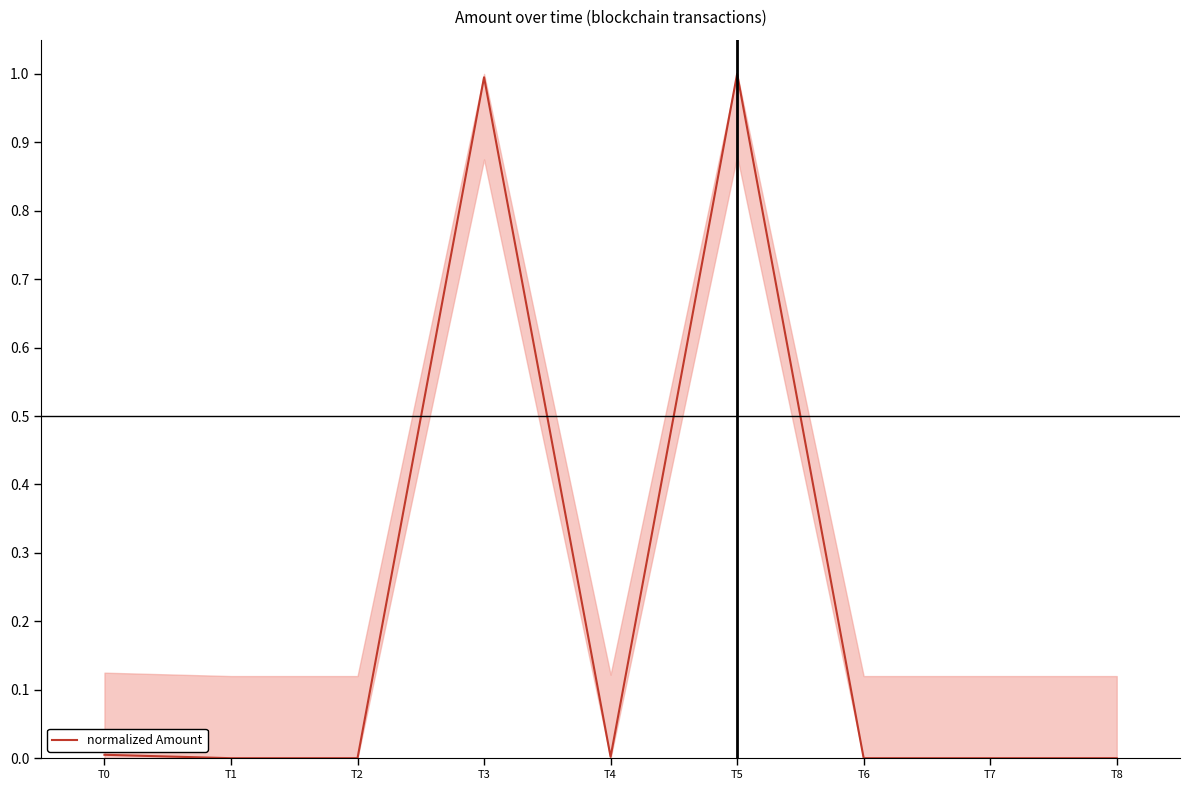

Does the chart display data point markers on the line(s)?

No